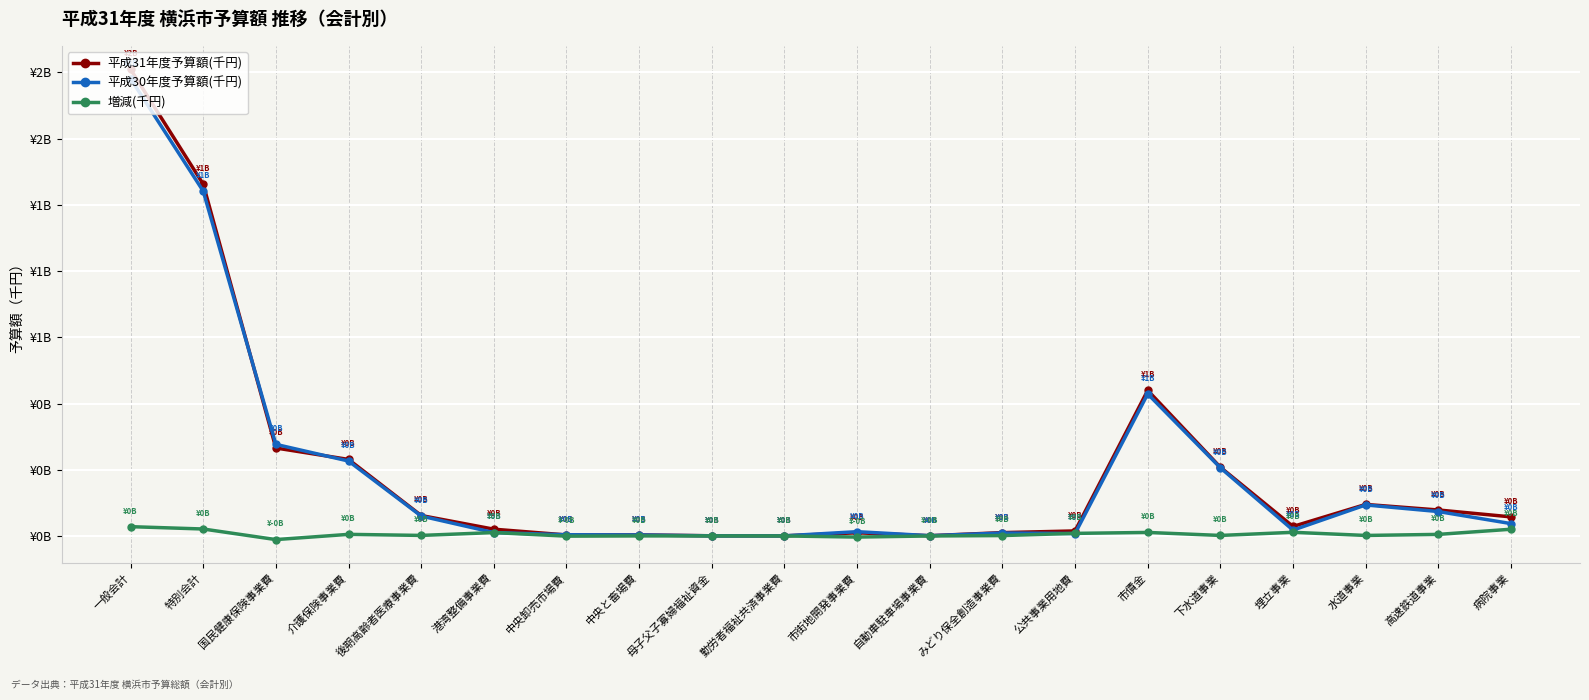

What is the maximum value for 増減(千円)?

35071084